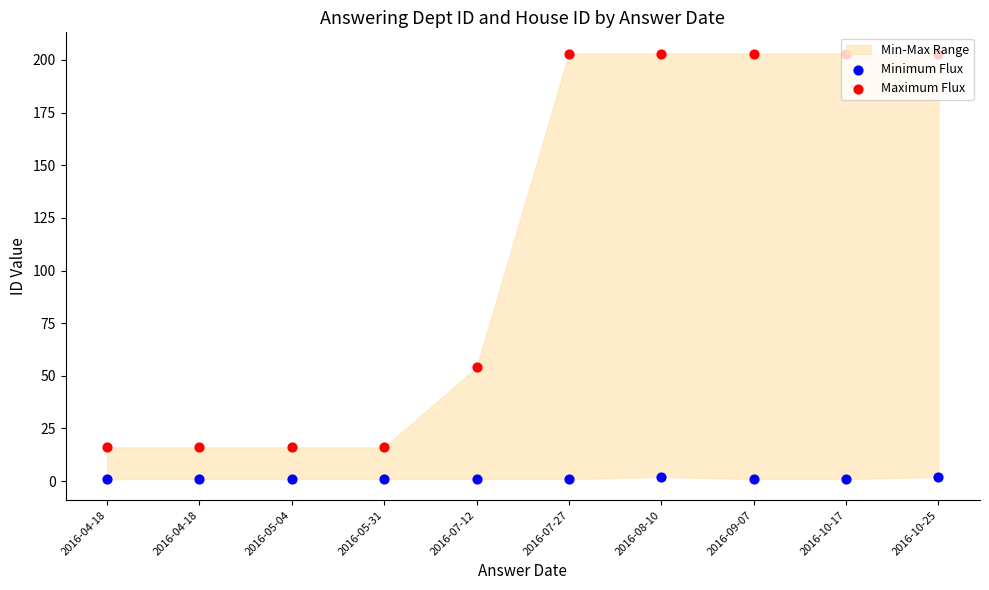

Is the value of Minimum Flux at 2016-04-18 greater than the value of Maximum Flux at 2016-07-12?

No